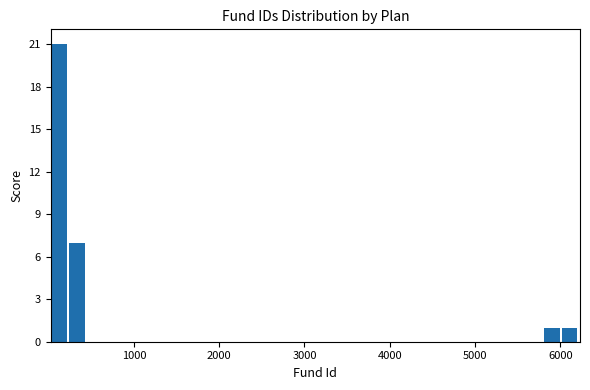

Read against the x-axis, roughly where is the centre of the tallest bar?

100